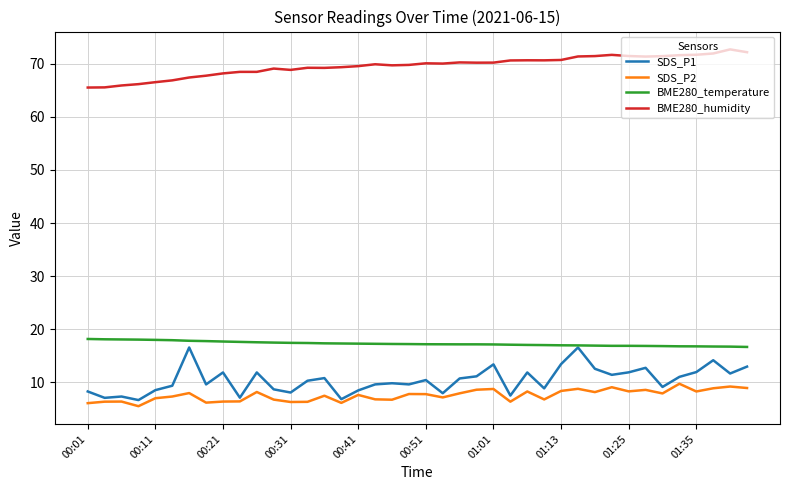

Which series has the largest total across all categories?

BME280_humidity